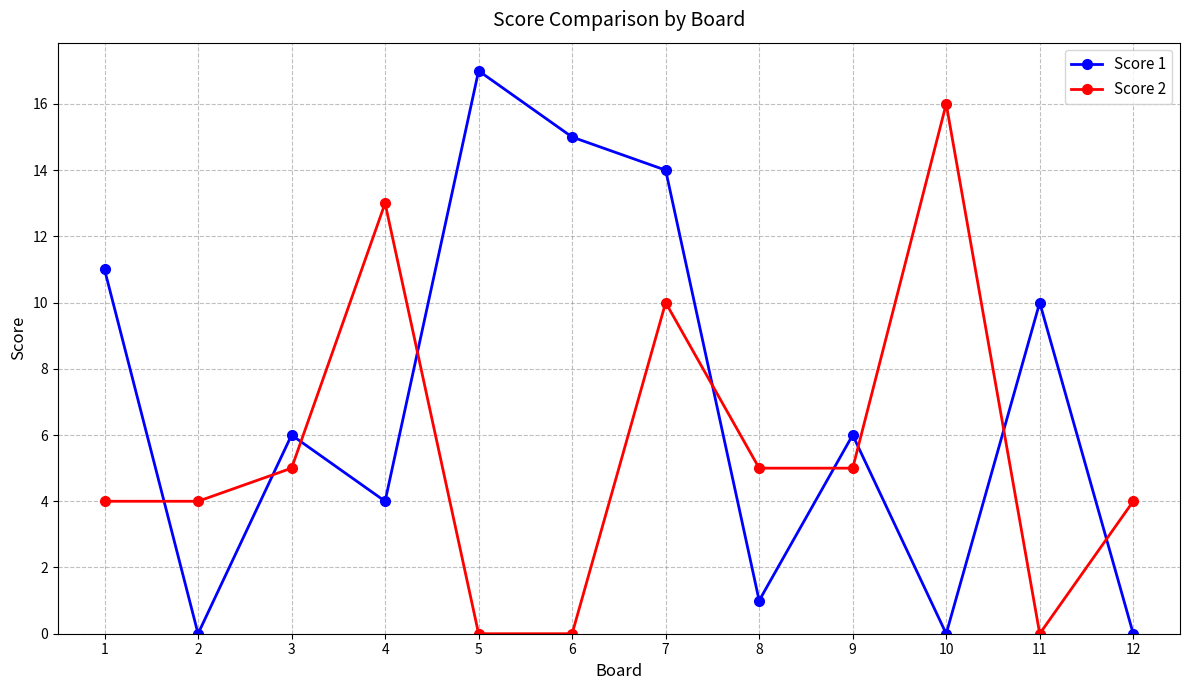

List the series in order of their overall mean, highest first.

Score 1, Score 2